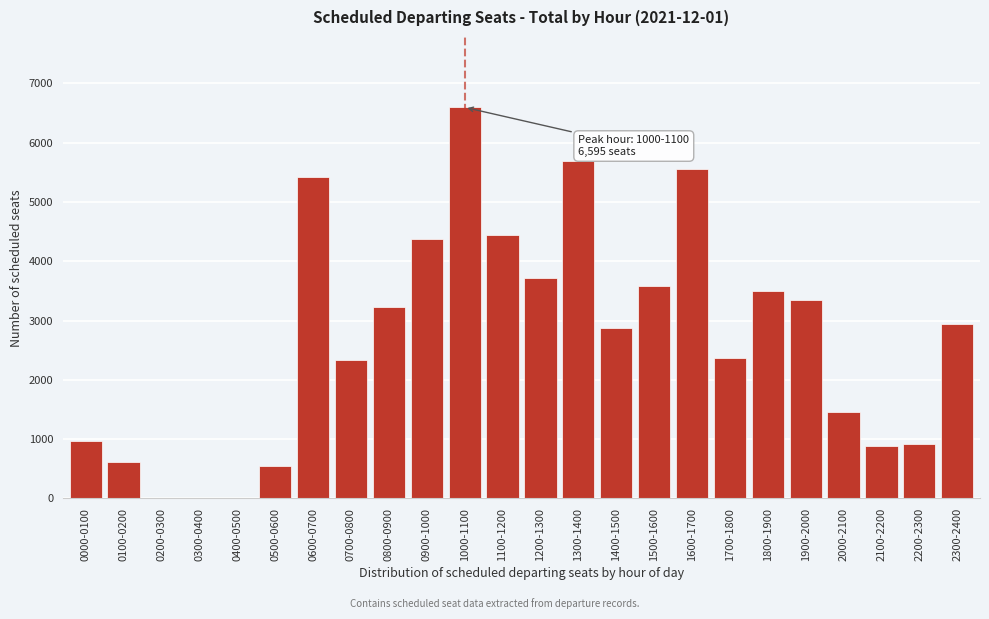

Reading left to right, what are all the values shown in this chart?

0000-0100=970	0100-0200=614	0200-0300=0	0300-0400=0	0400-0500=0	0500-0600=542	0600-0700=5423	0700-0800=2334	0800-0900=3237	0900-1000=4376	1000-1100=6595	1100-1200=4445	1200-1300=3716	1300-1400=5697	1400-1500=2877	1500-1600=3584	1600-1700=5556	1700-1800=2368	1800-1900=3504	1900-2000=3340	2000-2100=1456	2100-2200=880	2200-2300=912	2300-2400=2946